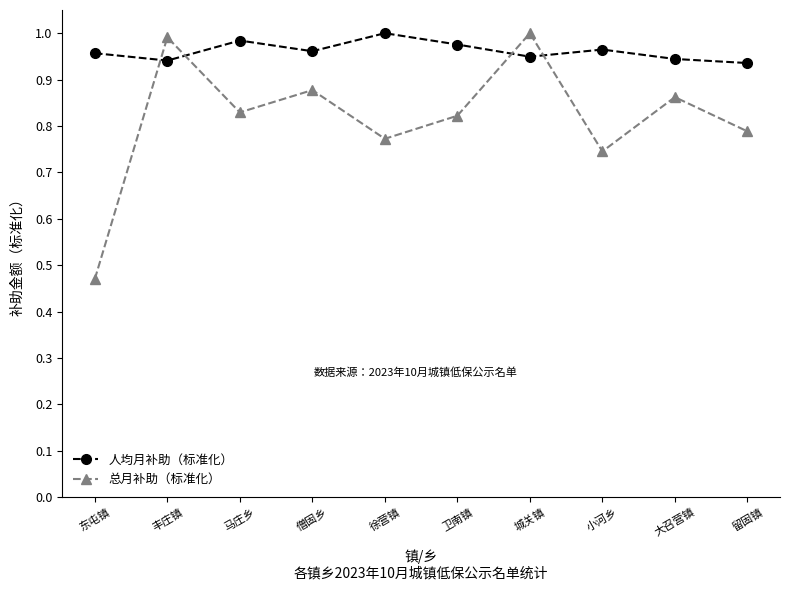

At which category does the chart reach its minimum across all series?

东屯镇